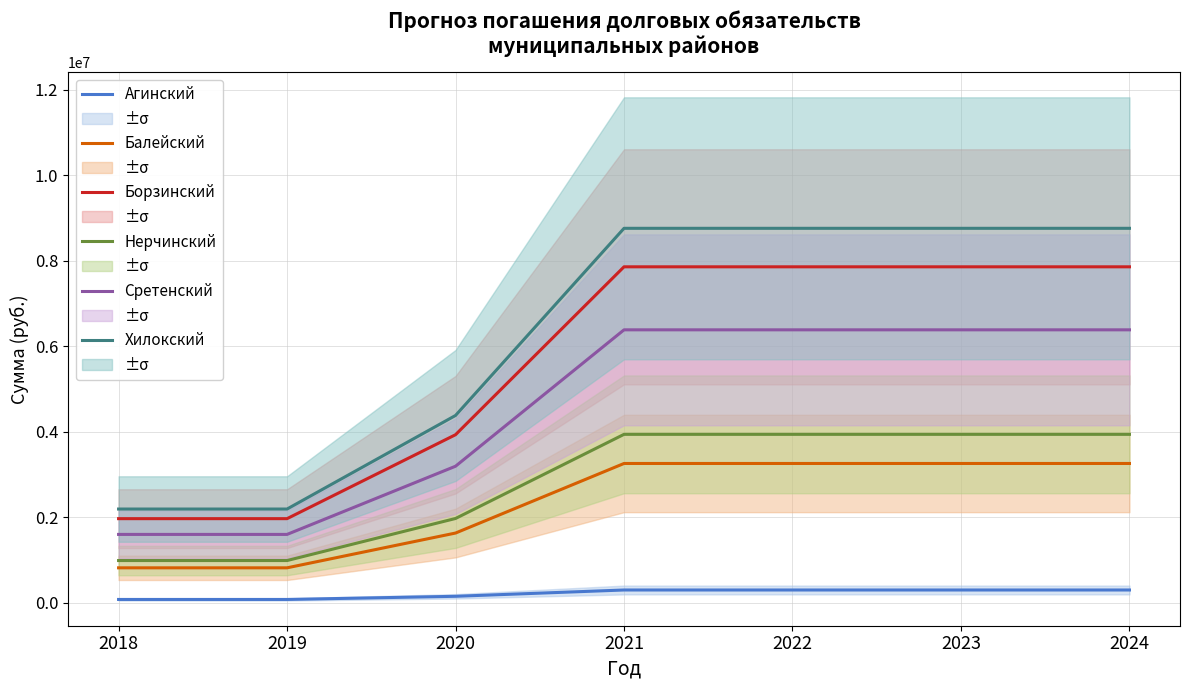

List the series in order of their peak value, lowest first.

Агинский, Балейский, Нерчинский, Сретенский, Борзинский, Хилокский